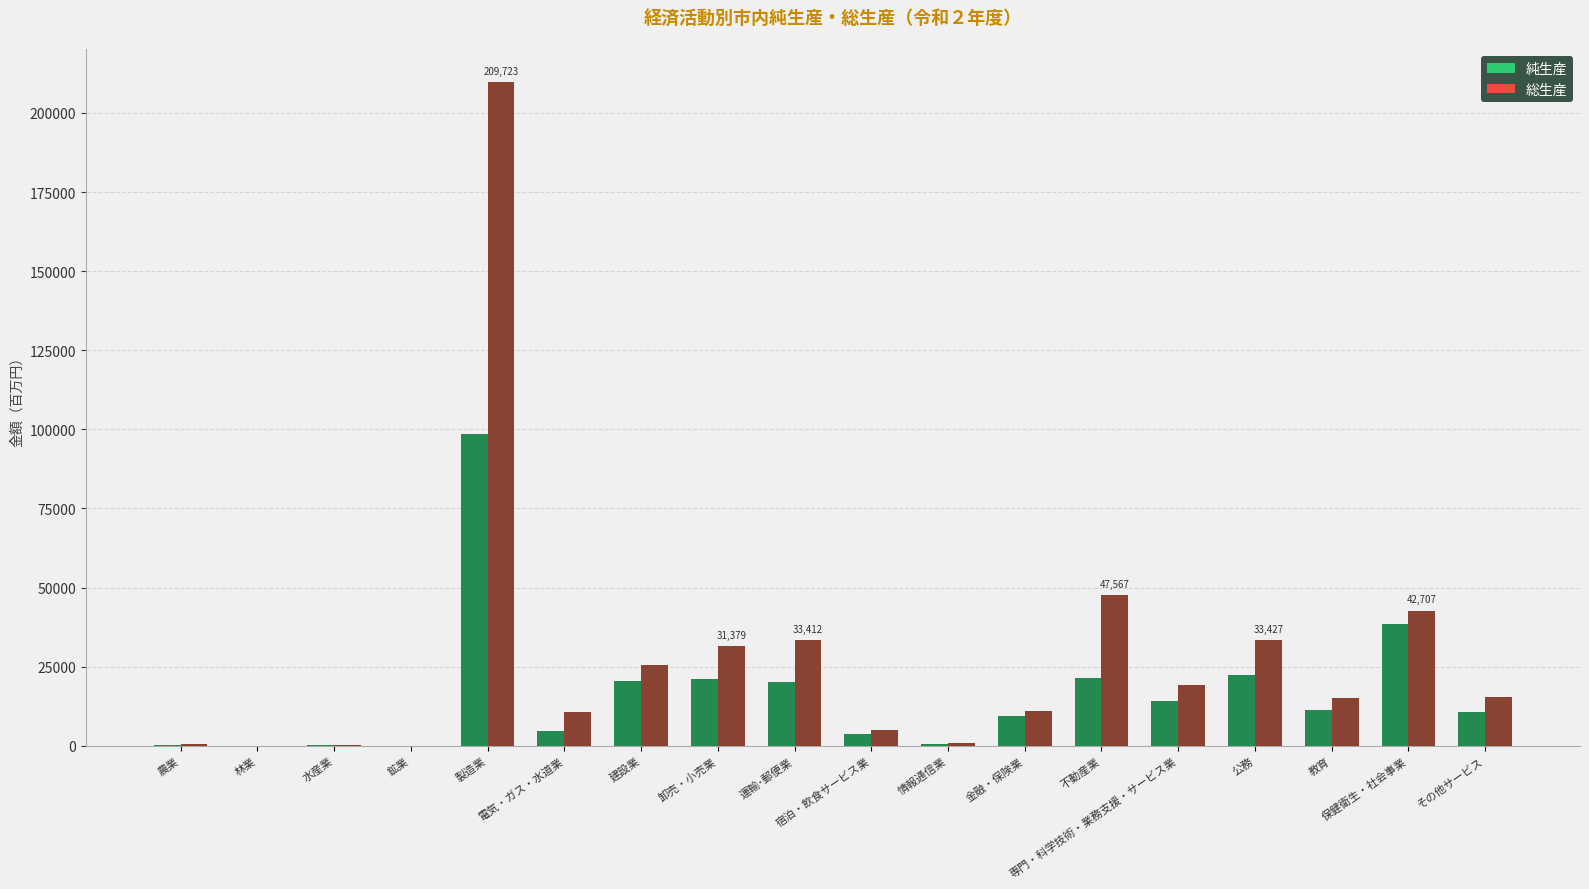

What position from the right is その他サービス?

1